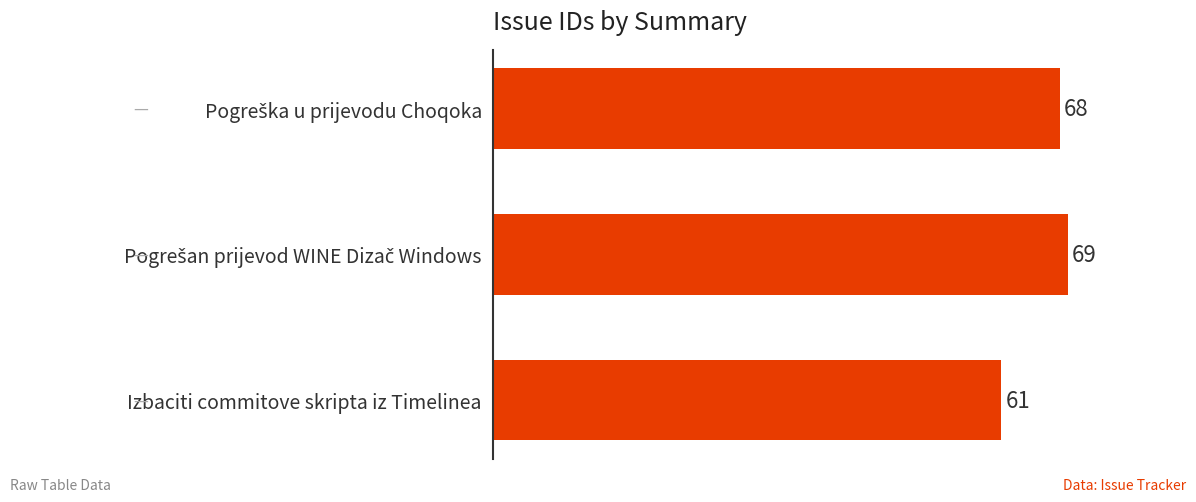

Is it true that the value at Izbaciti commitove skripta iz Timelinea is 30?

False